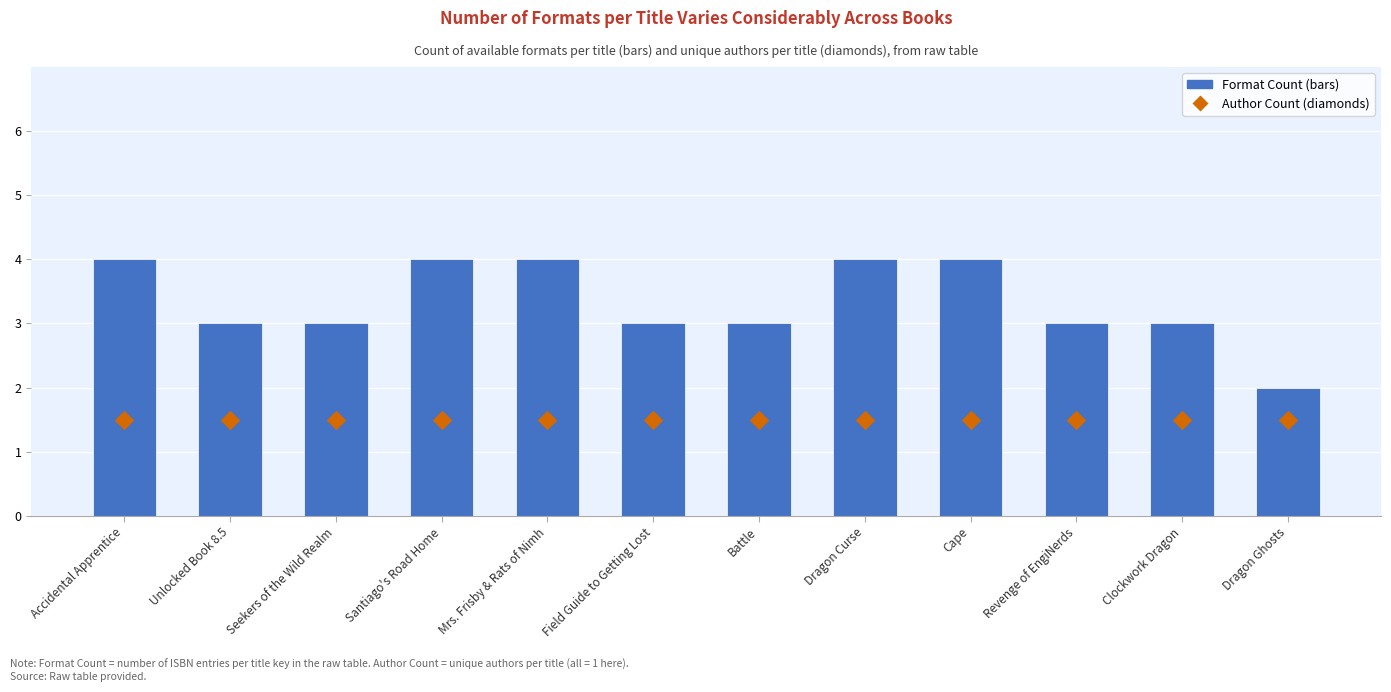

Which series has the largest total across all categories?

Format Count (bars)